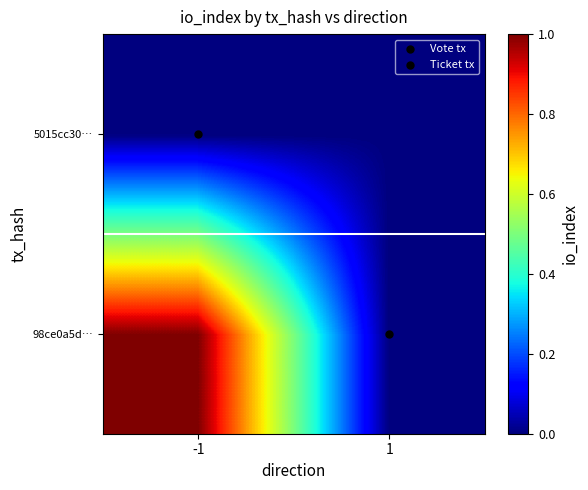

How many values in the 98ce0a5d… series are below 1?

1